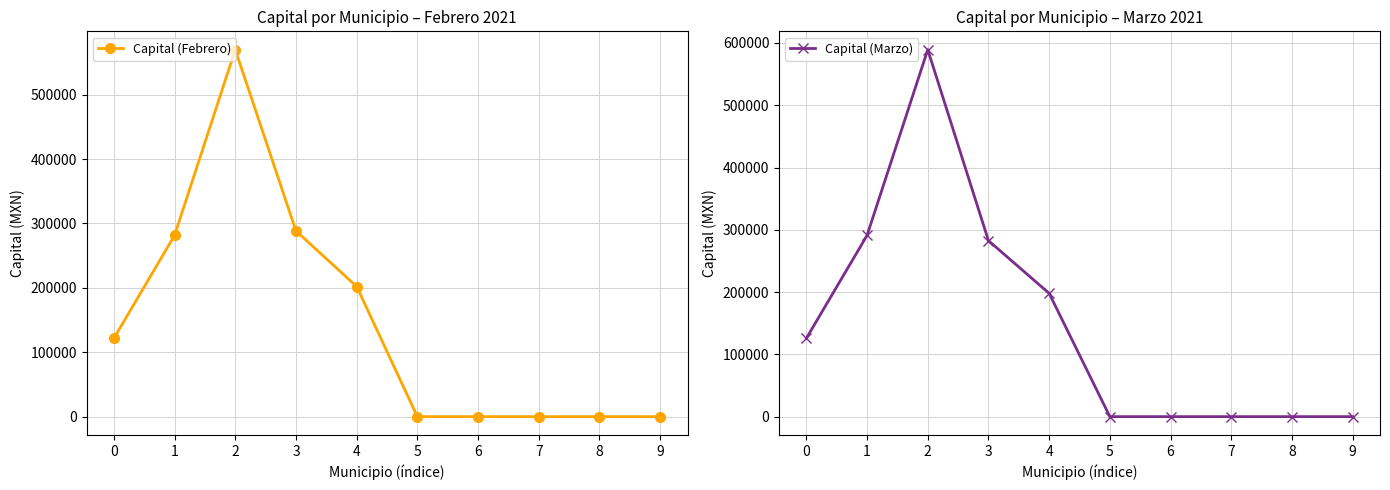

At how many categories does at least one series exceed 528880?

1